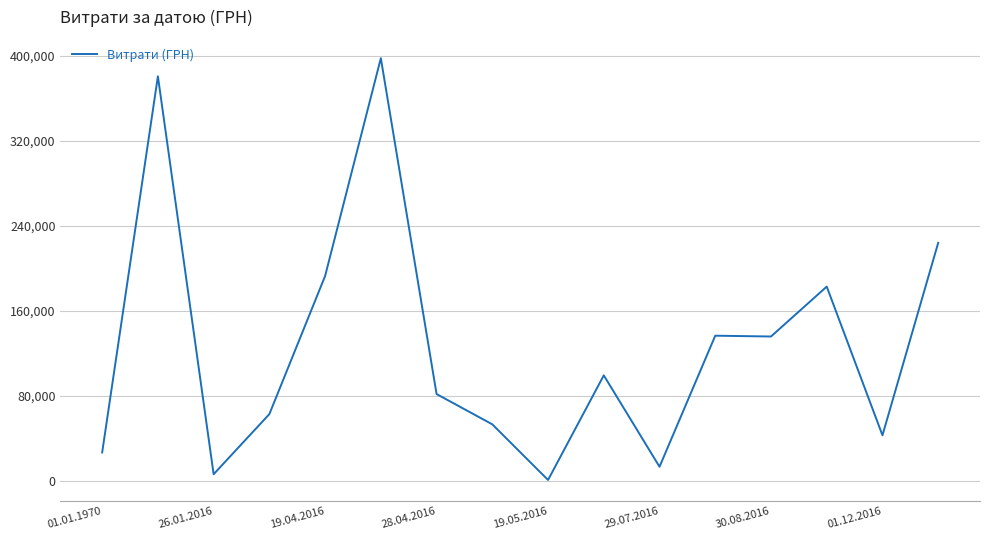

What is the difference between the maximum and minimum values?

397036.6